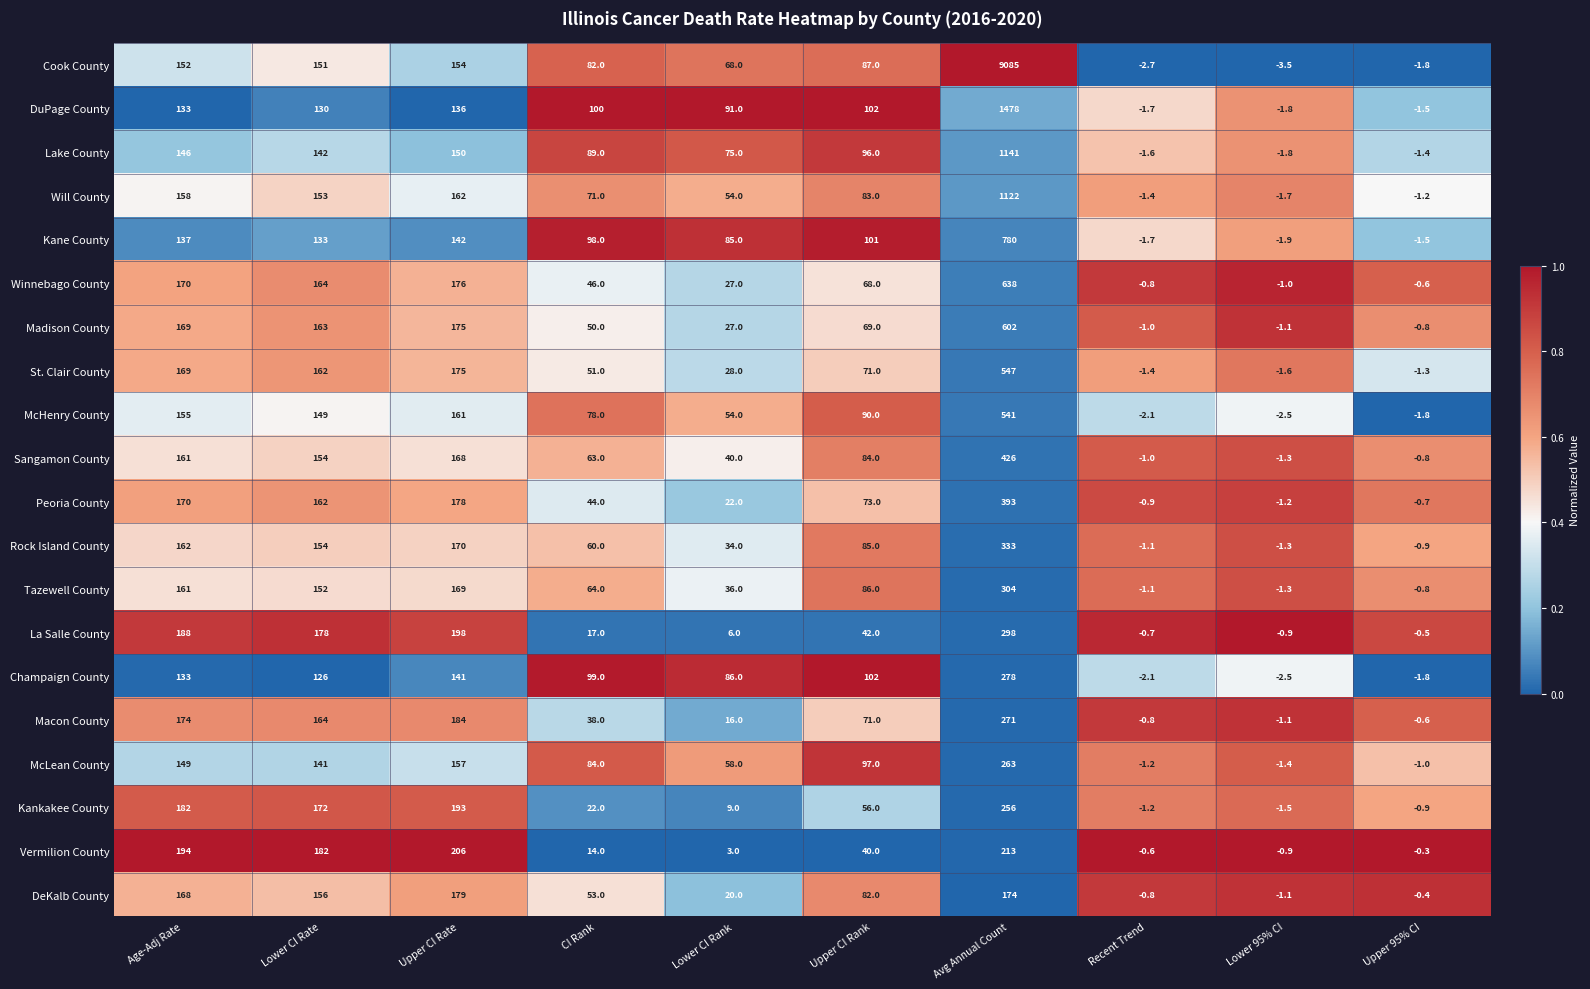

Rank the series at Avg Annual Count from lowest to highest value.

DeKalb County, Vermilion County, Kankakee County, McLean County, Macon County, Champaign County, La Salle County, Tazewell County, Rock Island County, Peoria County, Sangamon County, McHenry County, St. Clair County, Madison County, Winnebago County, Kane County, Will County, Lake County, DuPage County, Cook County